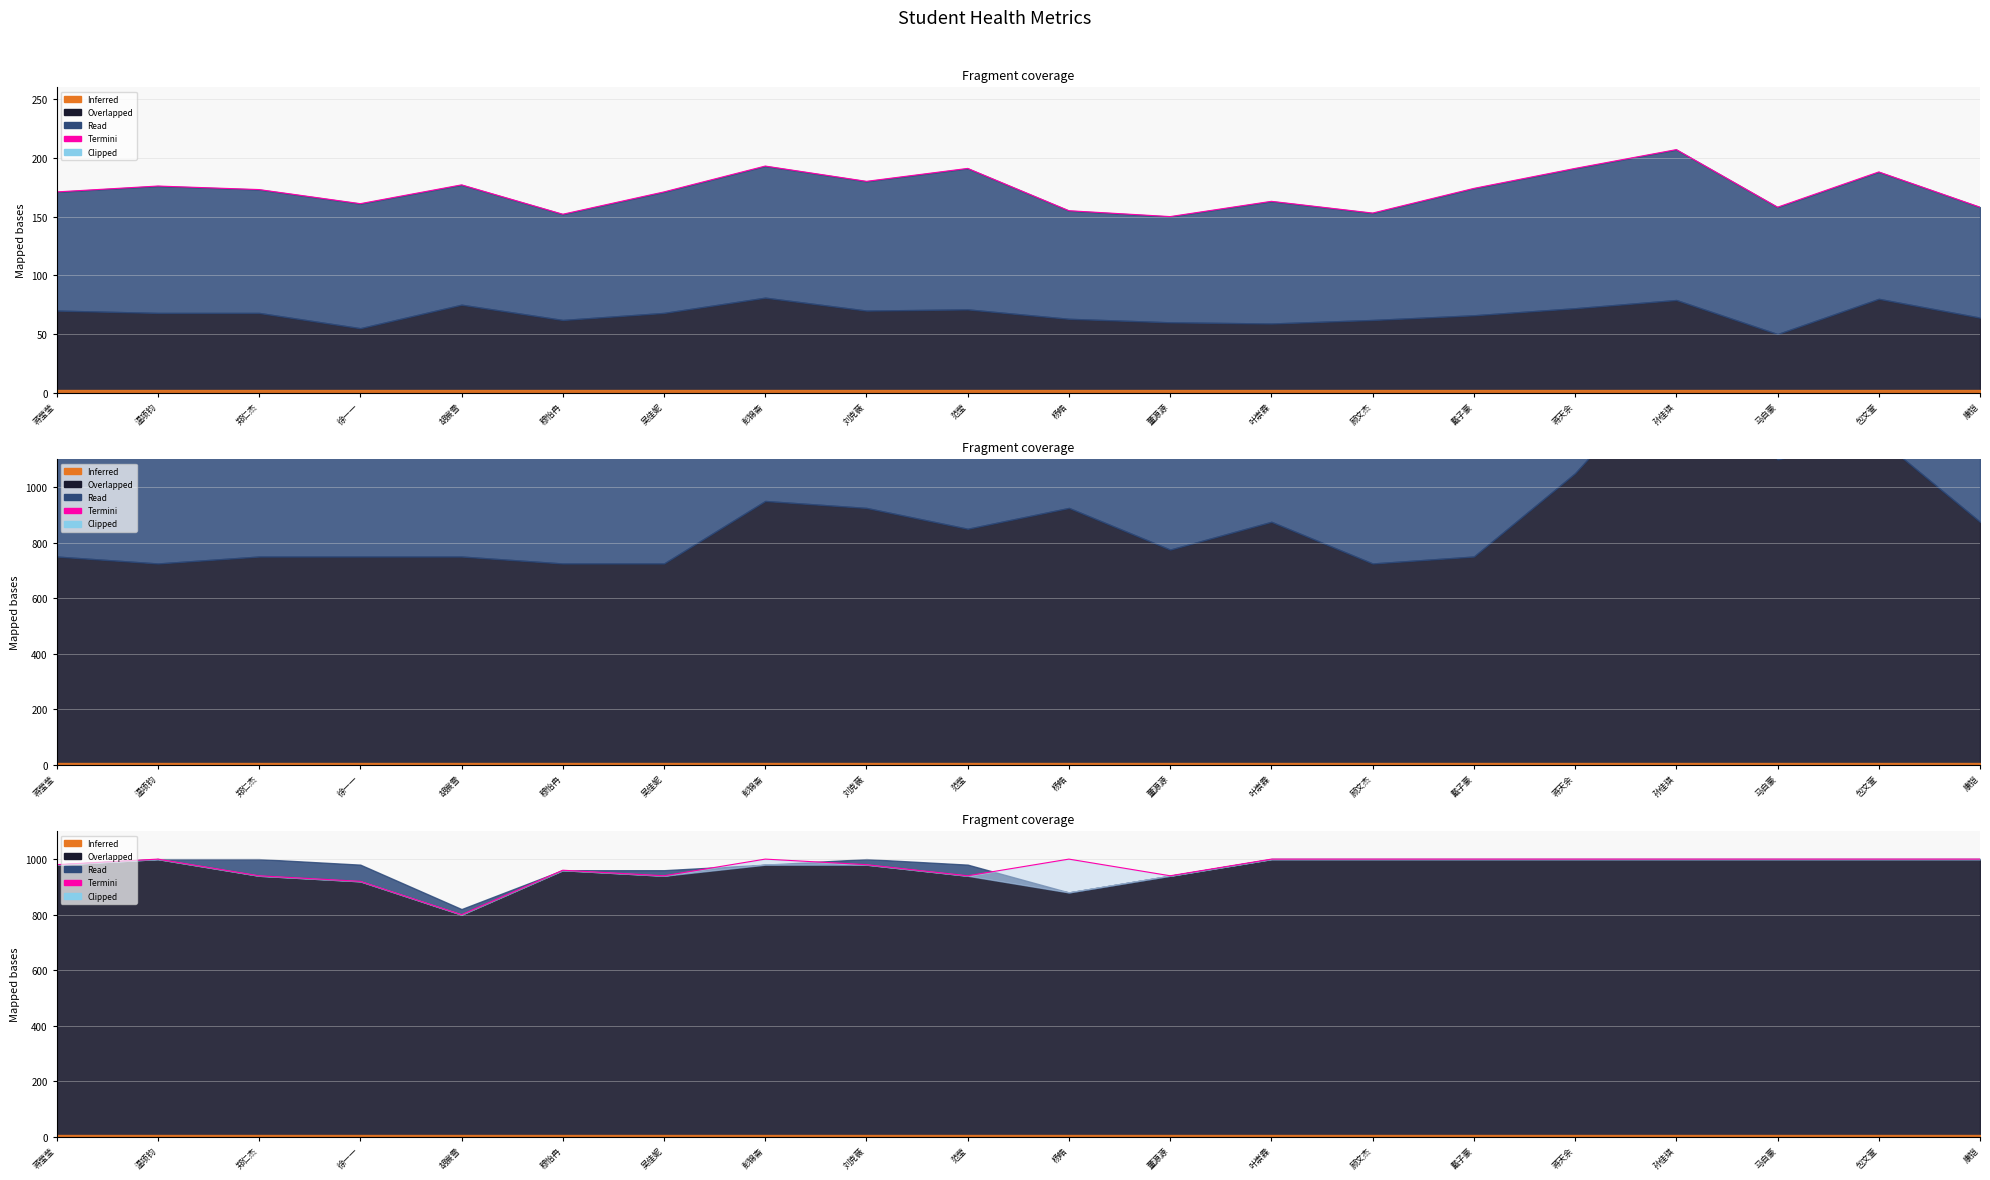

What is the change in value from 蒋莹莹 to 徐一一?

-60.0